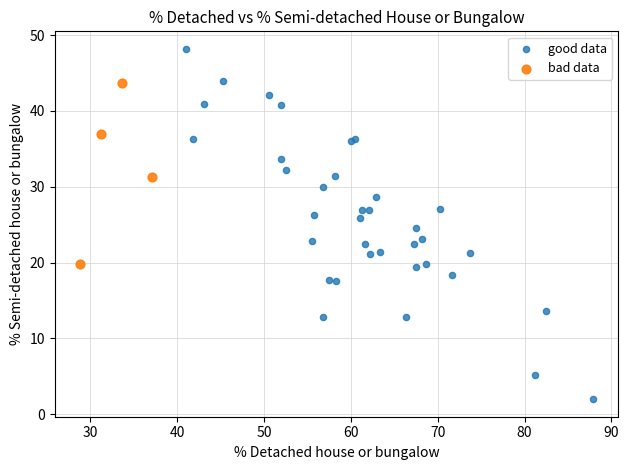

Which series has the largest Y range (max minus min)?

good data